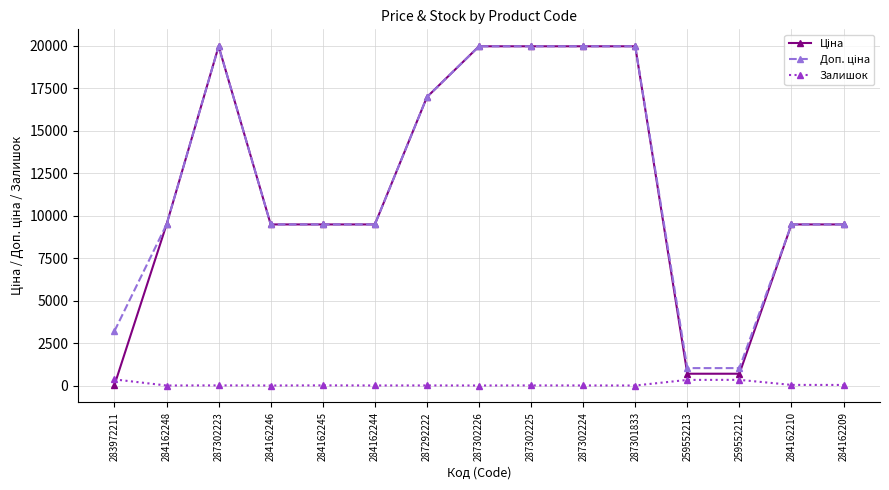

What is the spread (max minus min) of values at 284162248?

9480.1